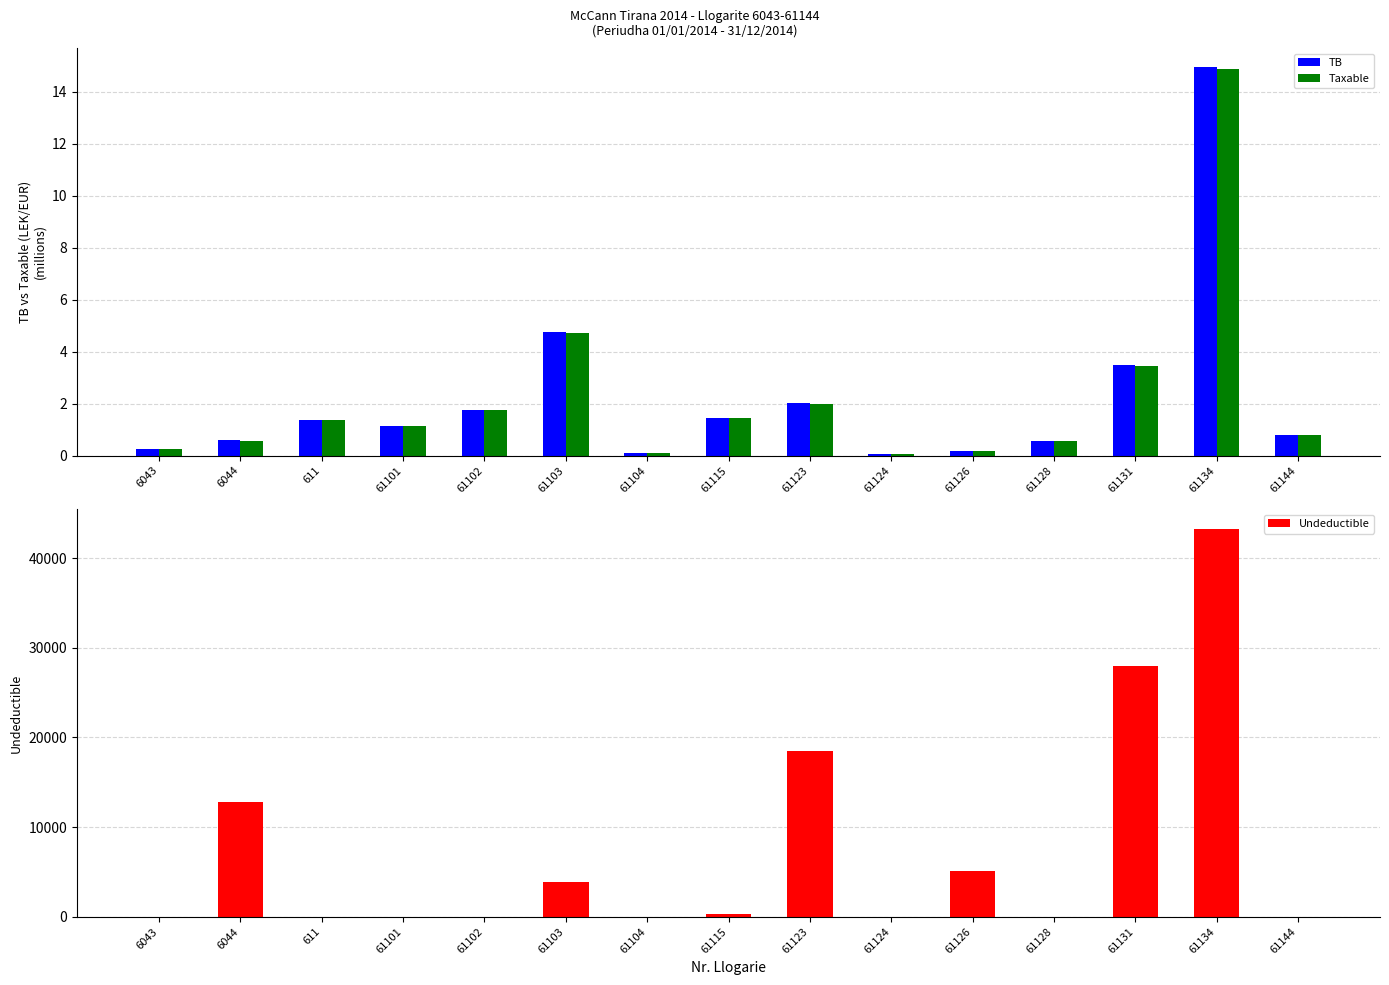

How many values in the Undeductible series exceed 0?

7